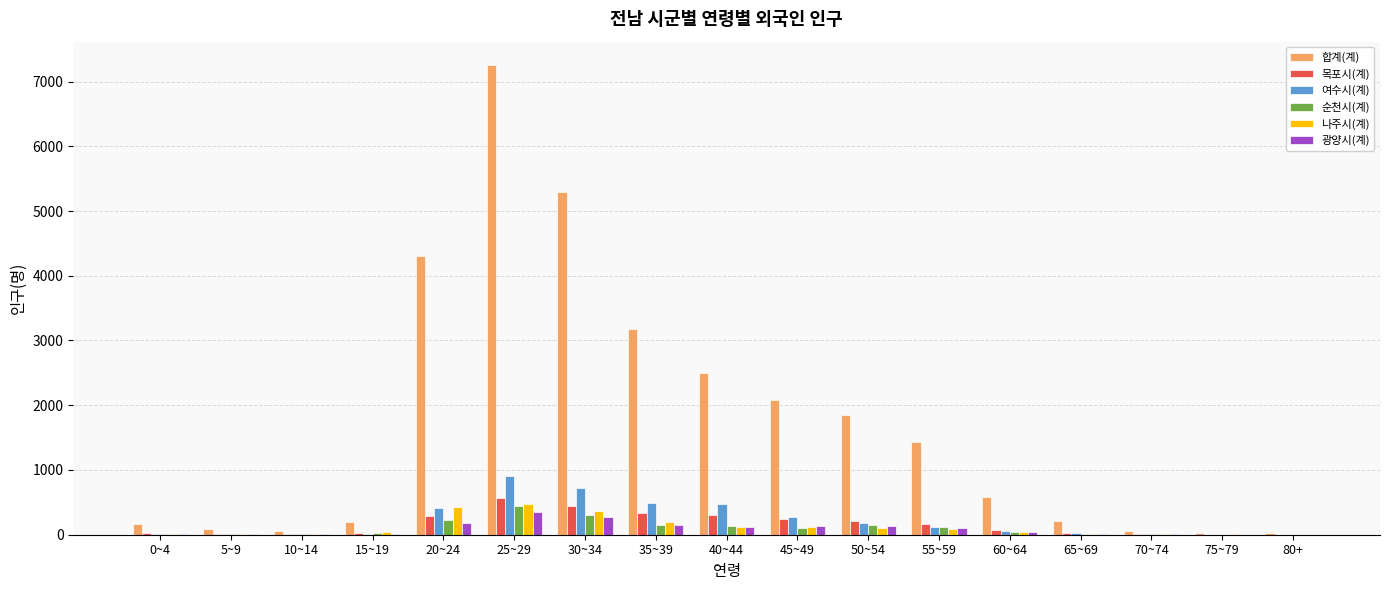

Is the value of 합계(계) at 40~44 greater than the value of 나주시(계) at 5~9?

Yes